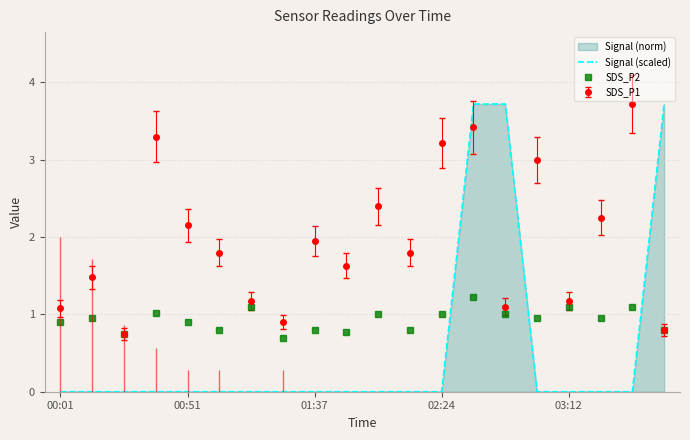

Is it true that SDS_P2 equals 0.9 at 00:51?

True